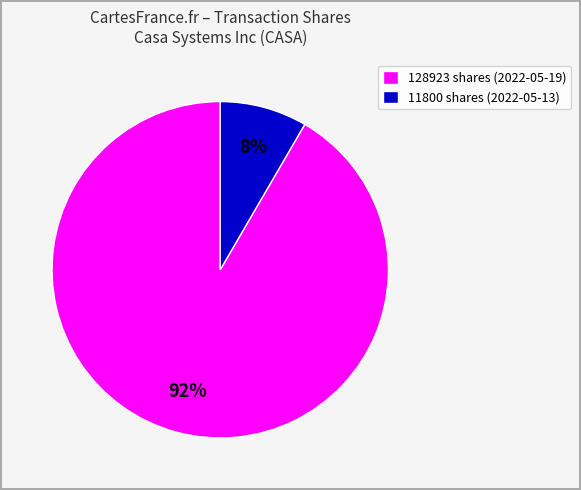

Which has a higher value, 128923 or 11800?

128923